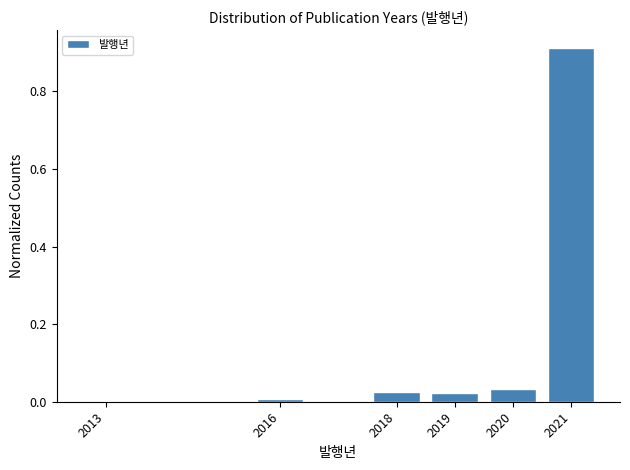

True or false: the data shows 0.0 at 2019.

True